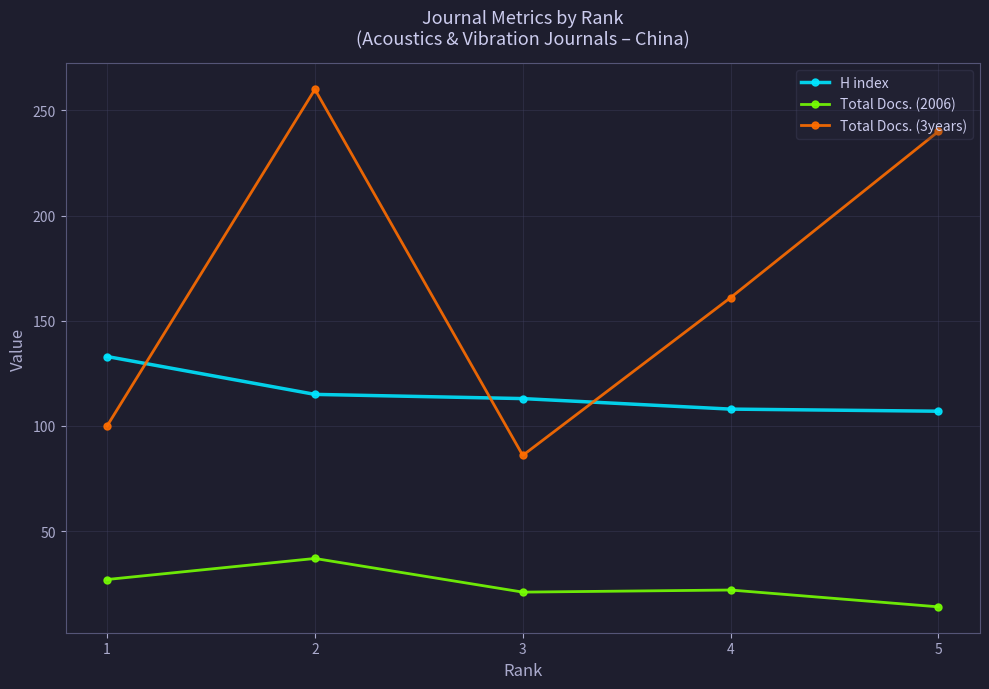

At which category is the sum across all series the highest?

2